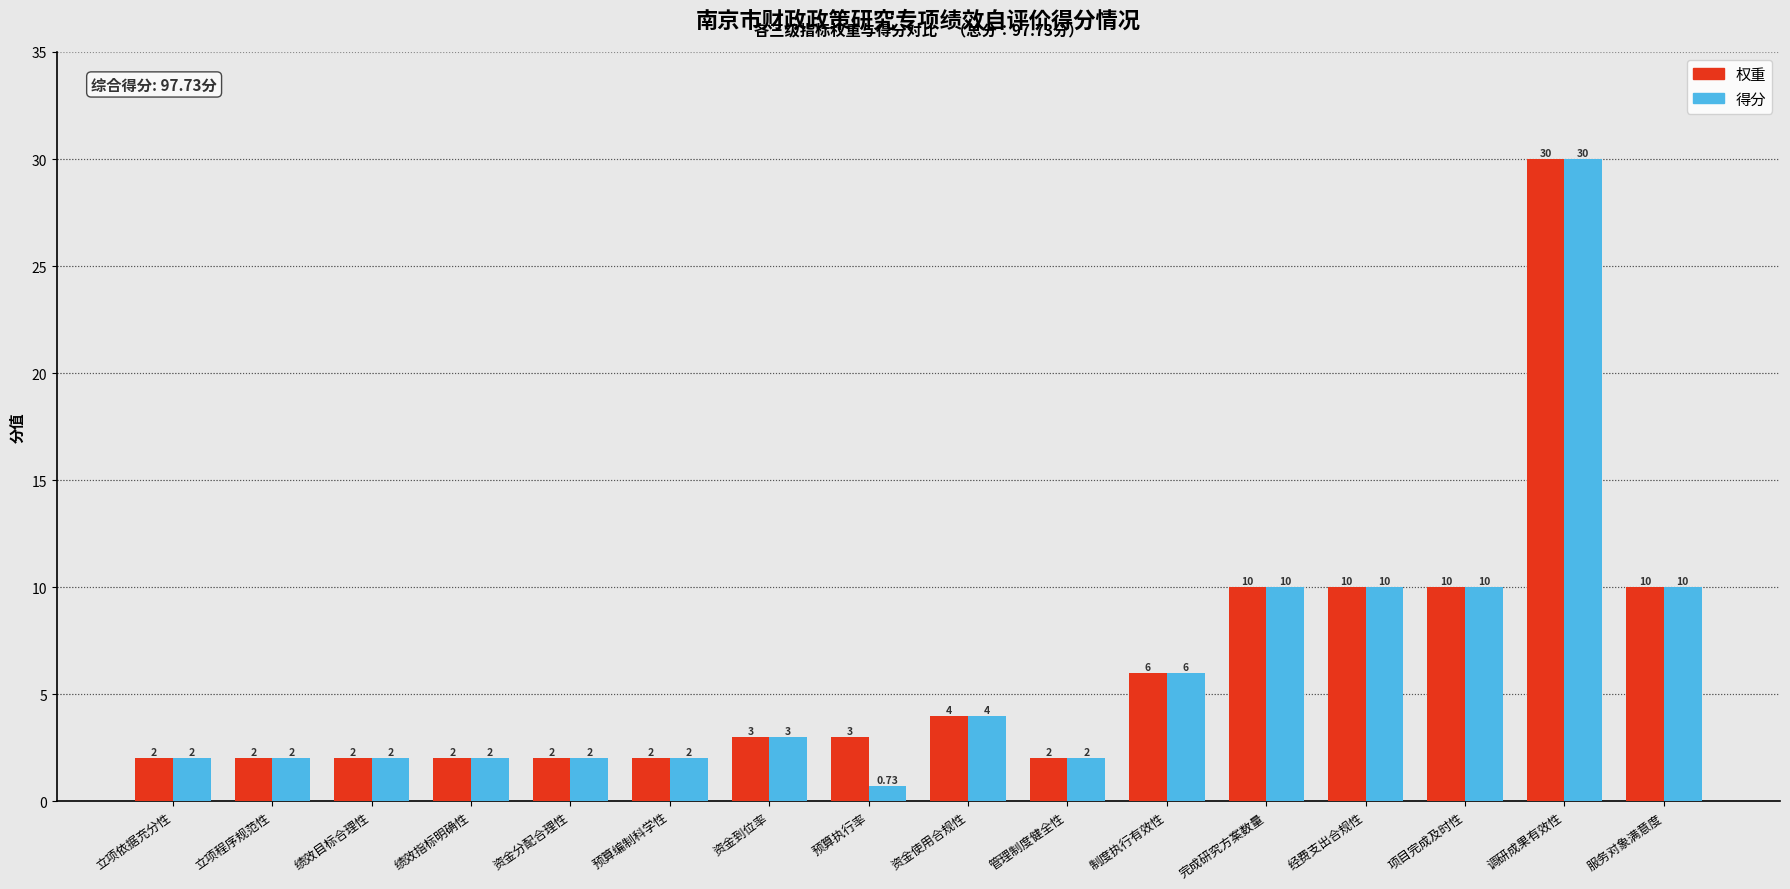

At which category is the sum across all series the highest?

调研成果有效性